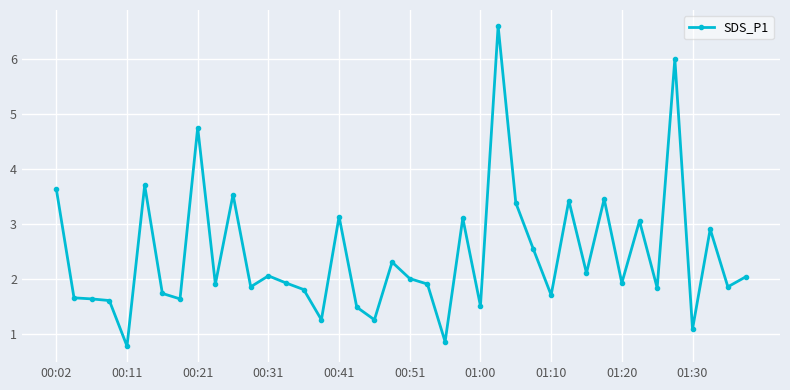

How many distinct data groups are displayed?

1